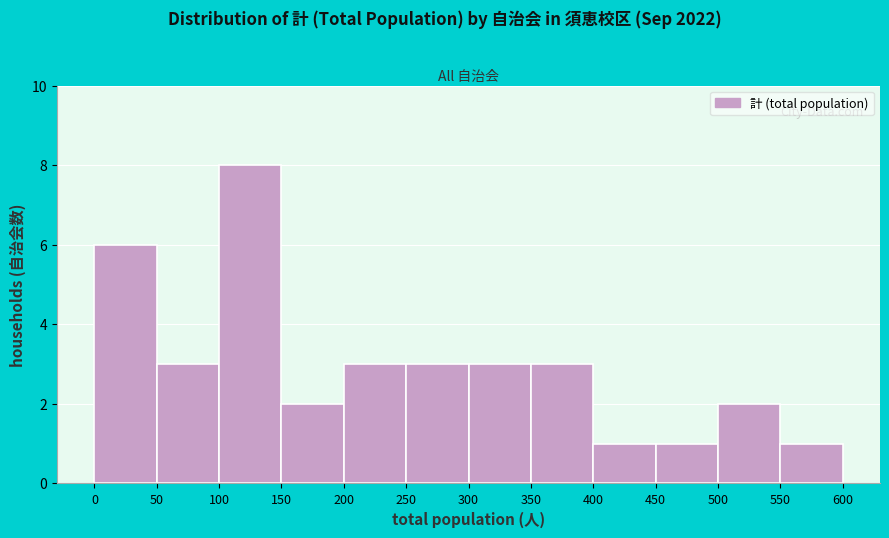

Which range on the x-axis has the tallest bar?

100 to 150